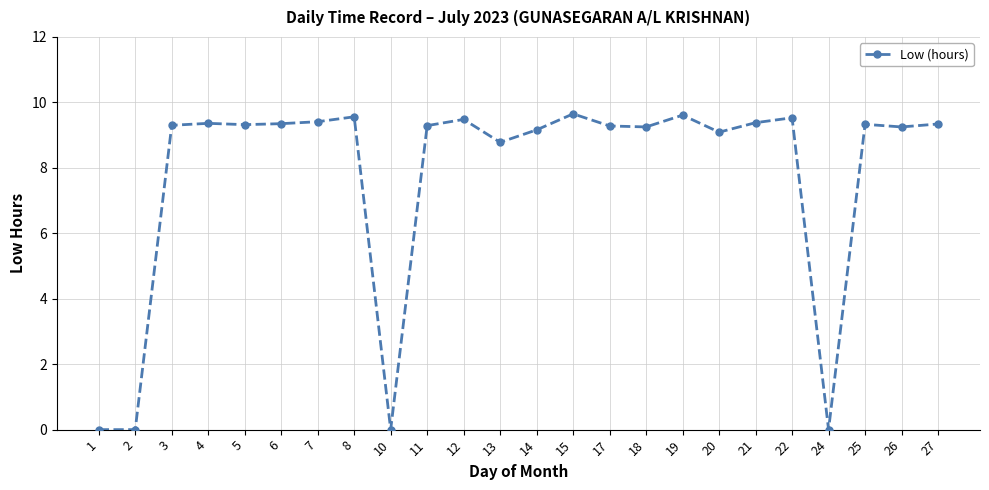

Is it true that the value at 14 is 9.2?

True